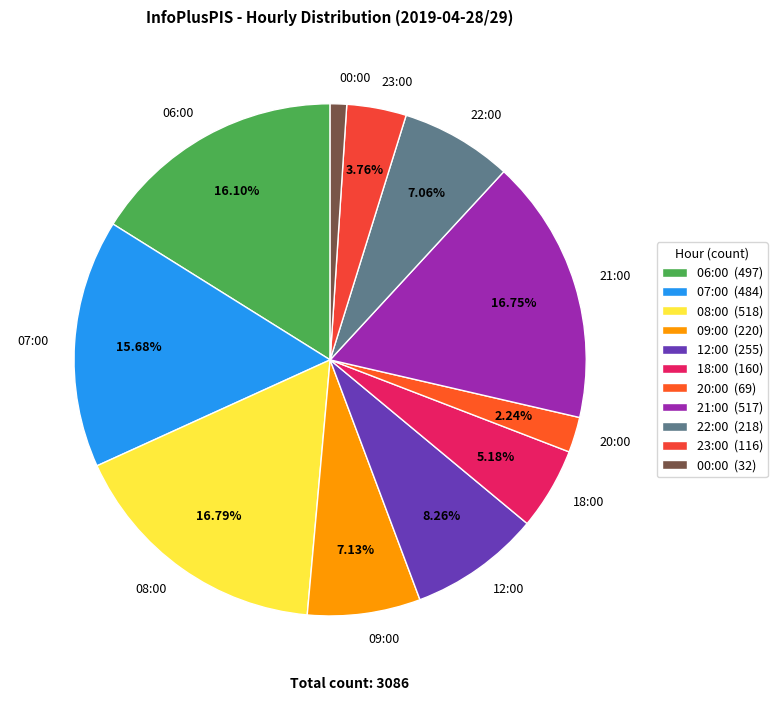

Is it true that 20:00 is 2% of the pie?

True